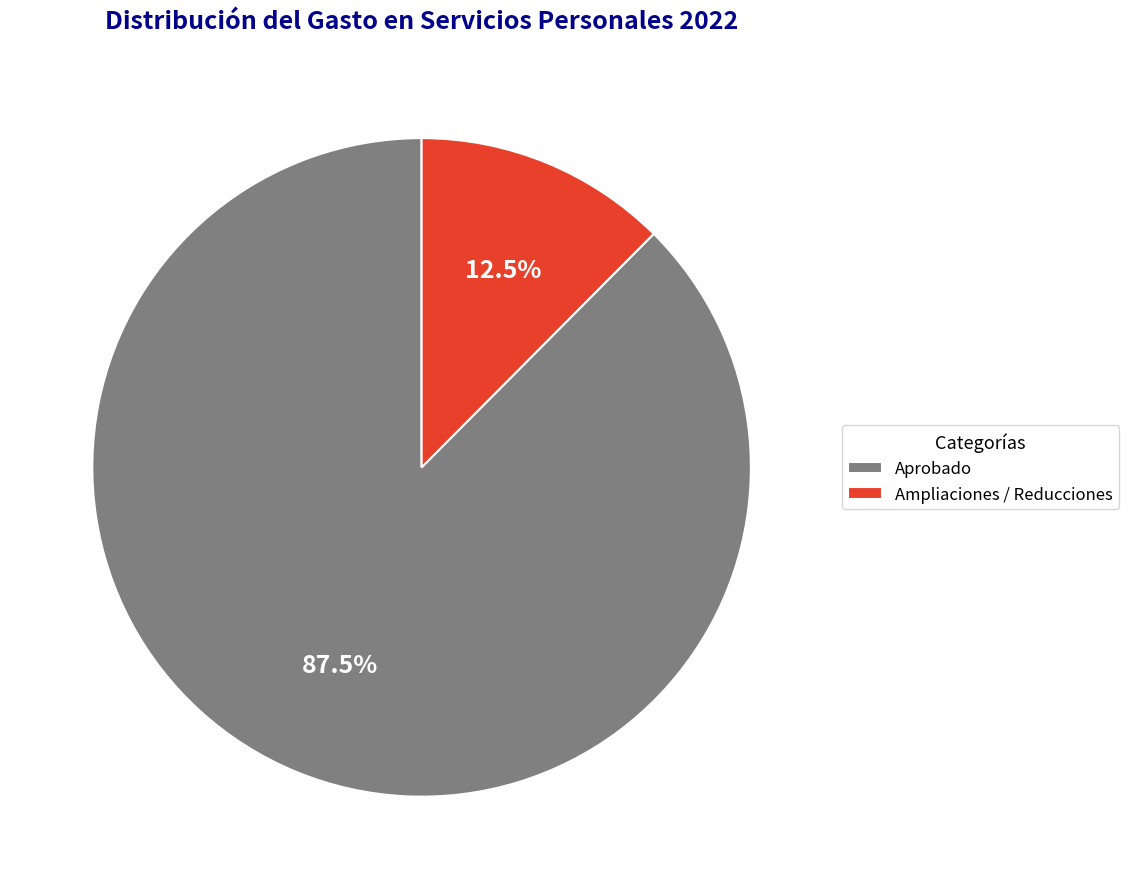

What portion of the pie excludes Aprobado?

12.5%